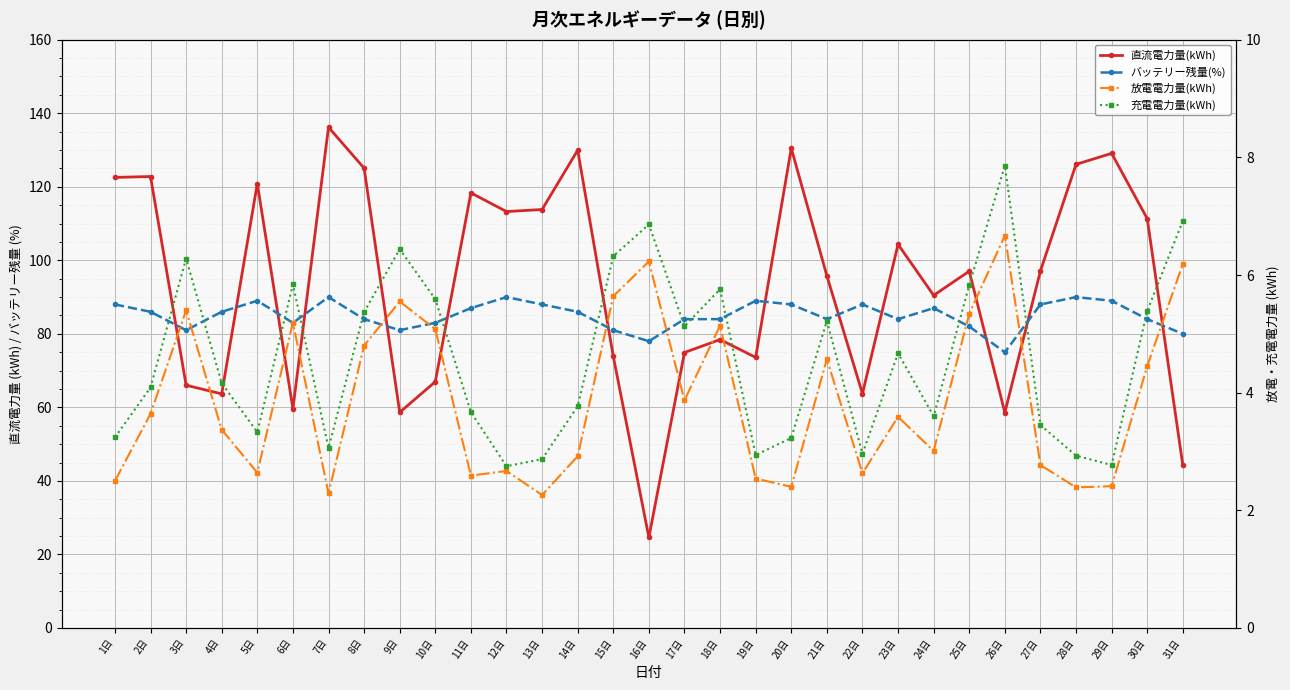

What is the label of the 8th point from the left?

8日